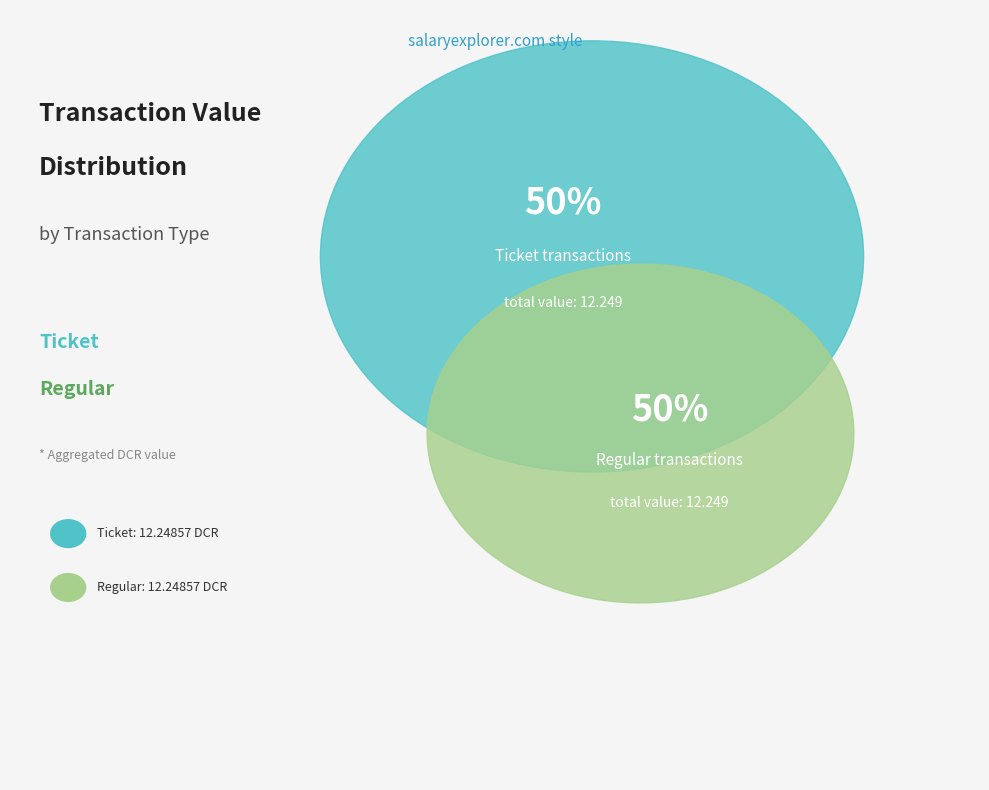

How much of the chart is everything except 5?

99.9%